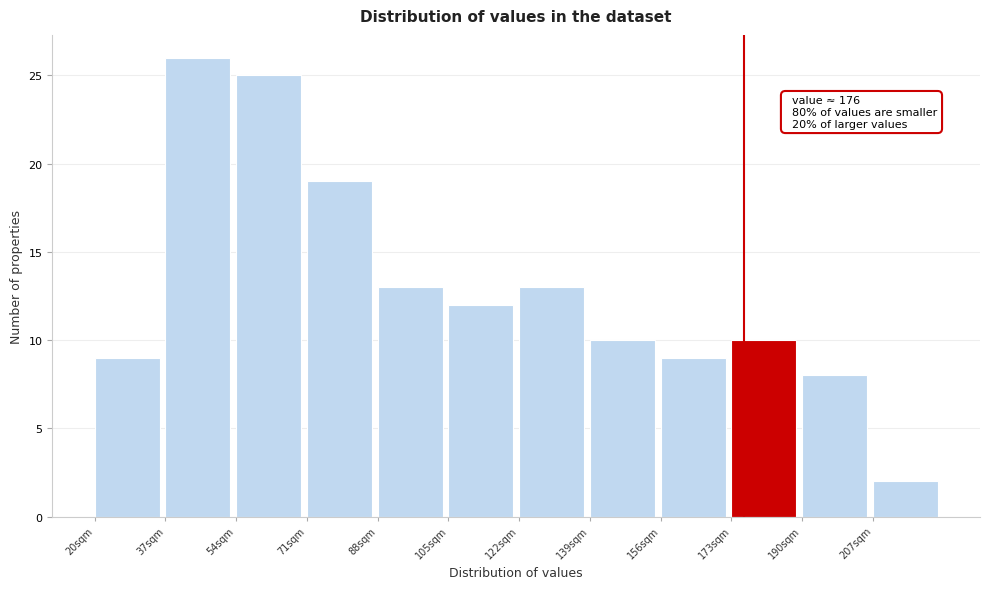

Which range on the x-axis has the tallest bar?

37 to 54